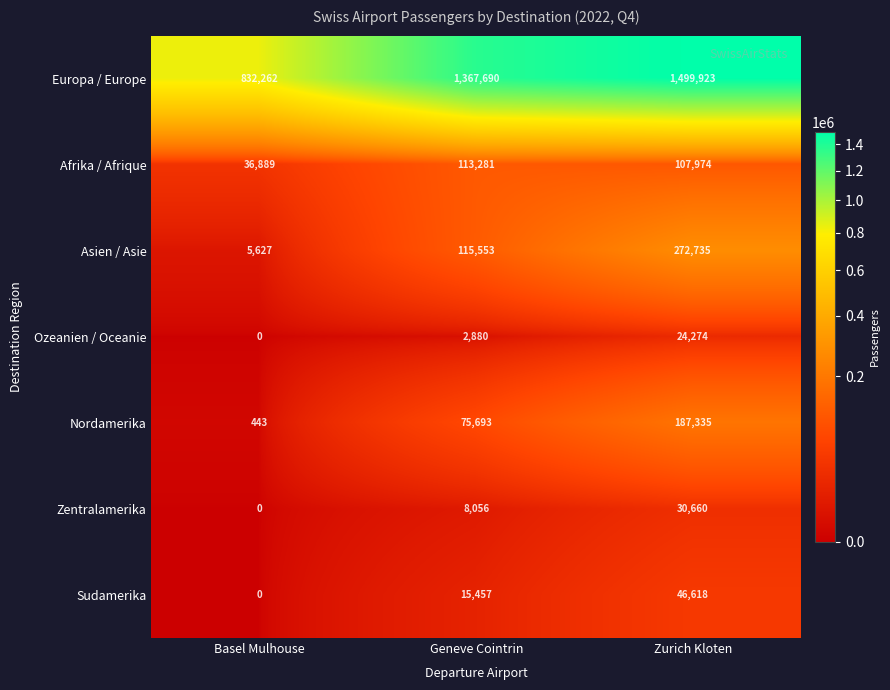

Reading left to right, list all the values displayed in this chart.

Europa / Europe: Basel Mulhouse=832262	Geneve Cointrin=1367690	Zurich Kloten=1499923
Afrika / Afrique: Basel Mulhouse=36889	Geneve Cointrin=113281	Zurich Kloten=107974
Asien / Asie: Basel Mulhouse=5627	Geneve Cointrin=115553	Zurich Kloten=272735
Ozeanien / Oceanie: Basel Mulhouse=0	Geneve Cointrin=2880	Zurich Kloten=24274
Nordamerika: Basel Mulhouse=443	Geneve Cointrin=75693	Zurich Kloten=187335
Zentralamerika: Basel Mulhouse=0	Geneve Cointrin=8056	Zurich Kloten=30660
Sudamerika: Basel Mulhouse=0	Geneve Cointrin=15457	Zurich Kloten=46618